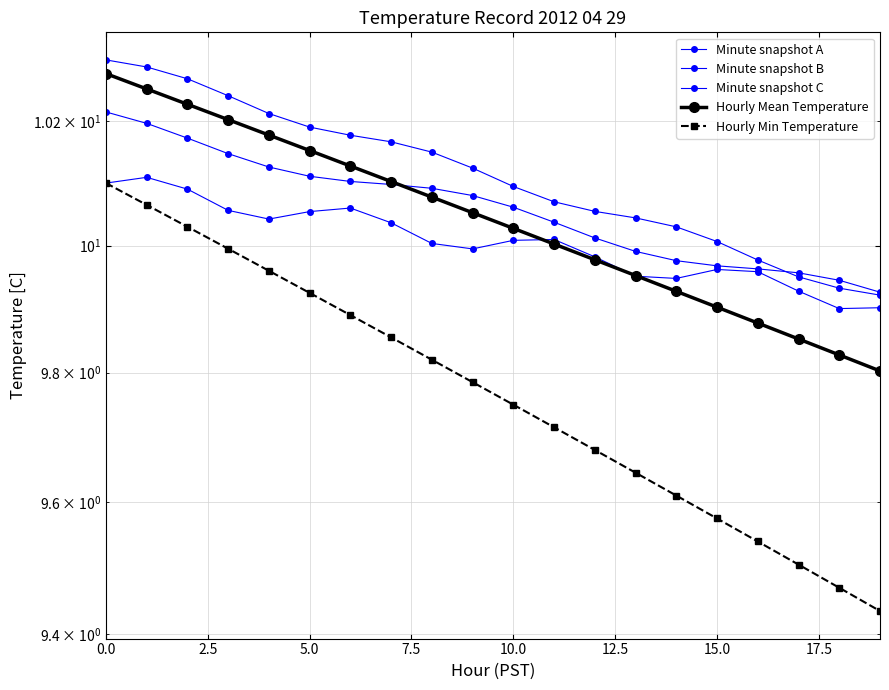

What position from the left is 19?

20